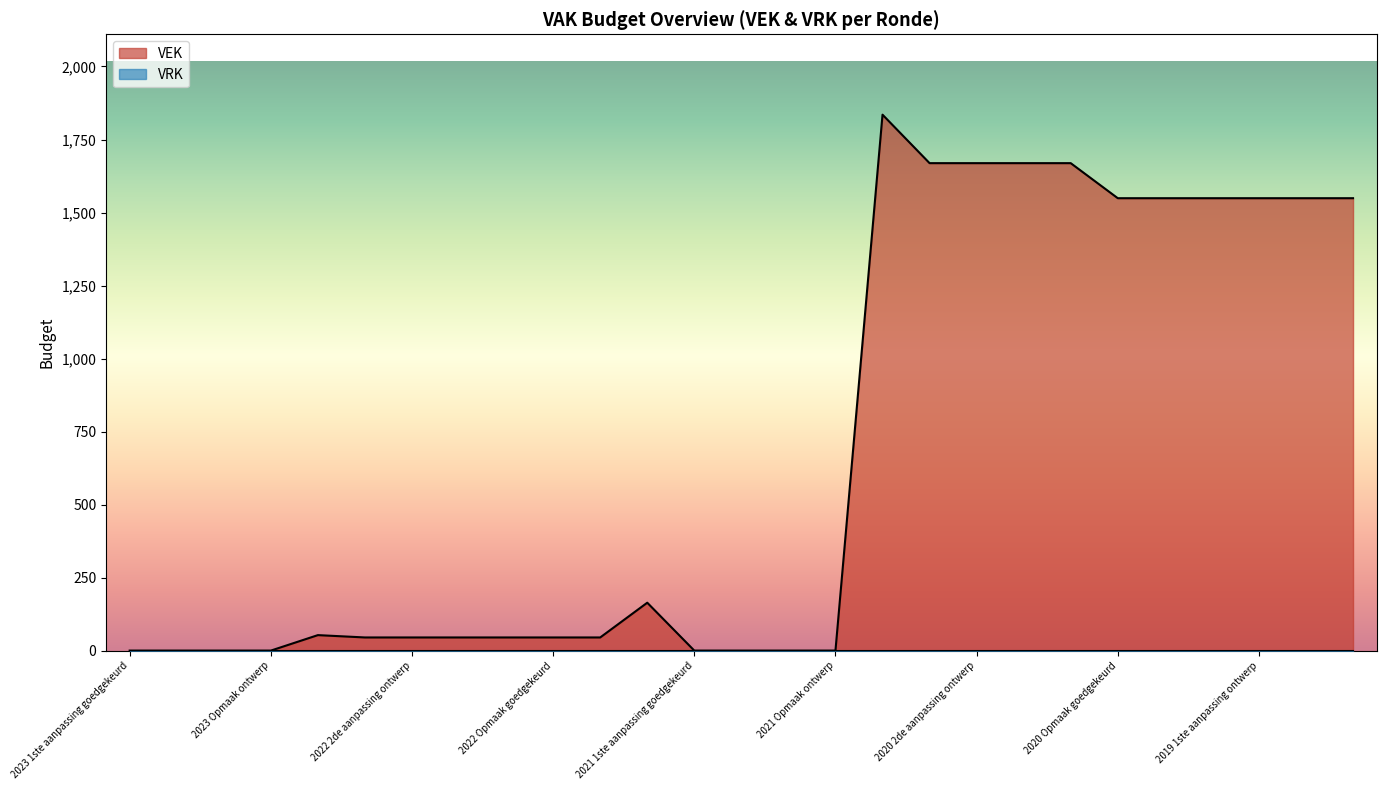

How many points are higher than both their immediate neighbors (excluding endpoints)?

3